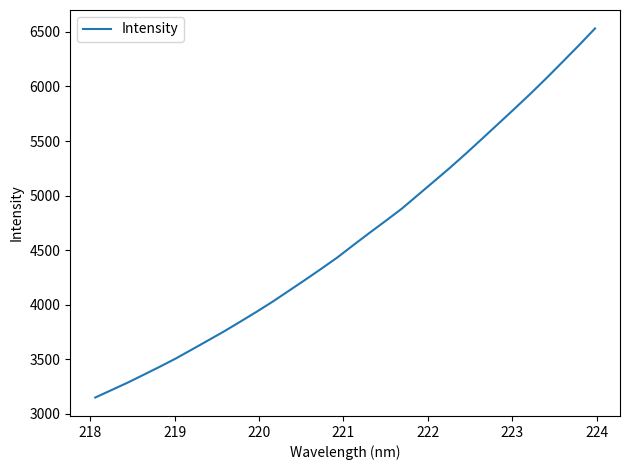

What is the smallest value displayed?

3149.2